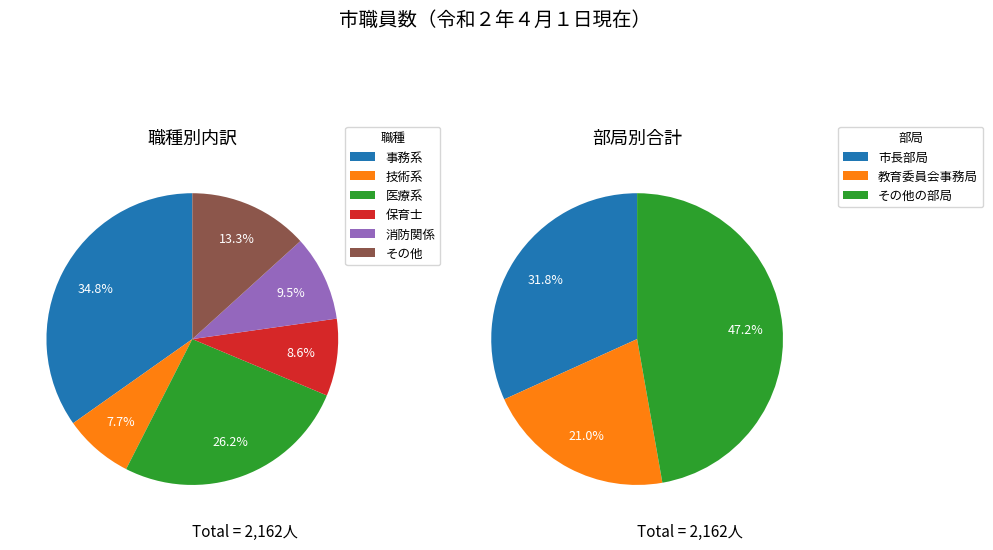

How many segments does this pie chart have?

6